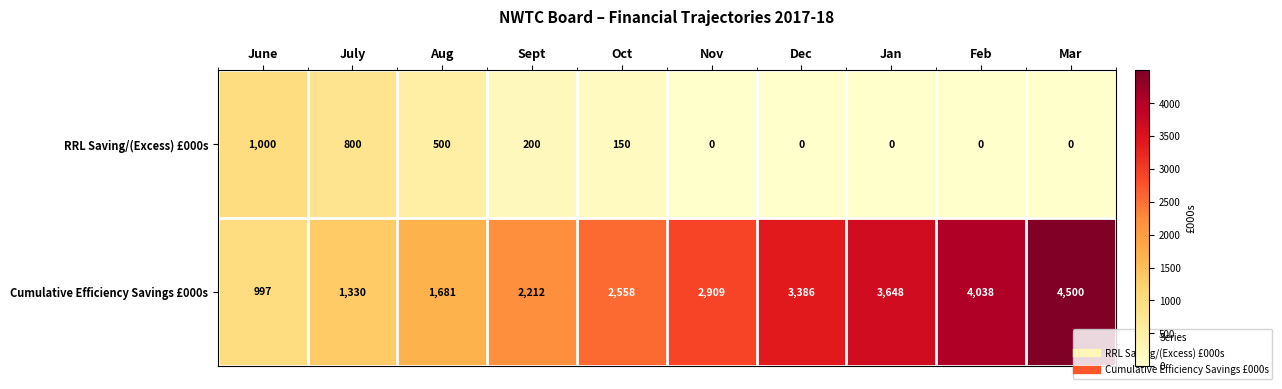

Count the number of data series in this chart.

2